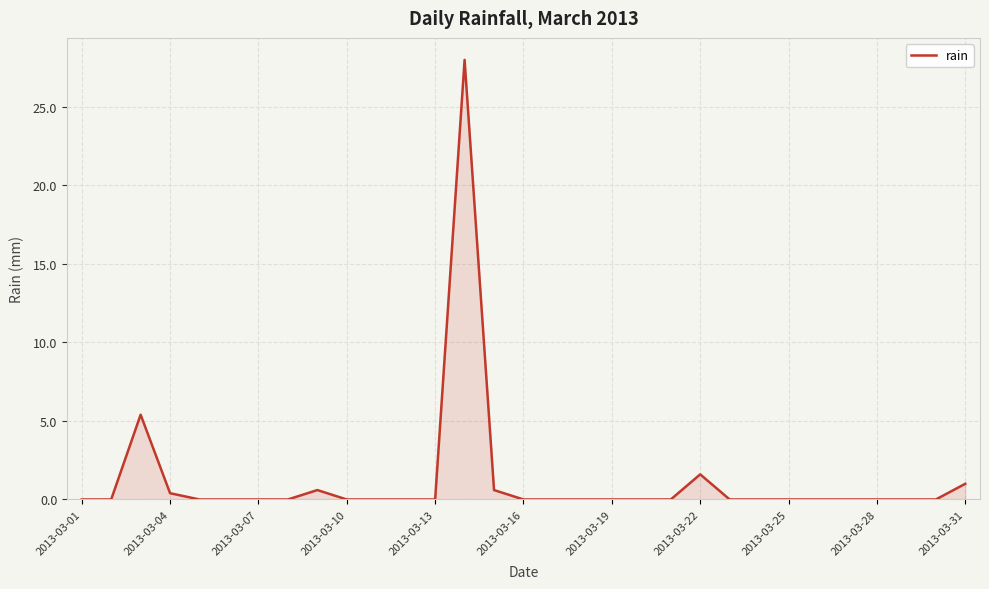

What is the sum of all values?

37.6